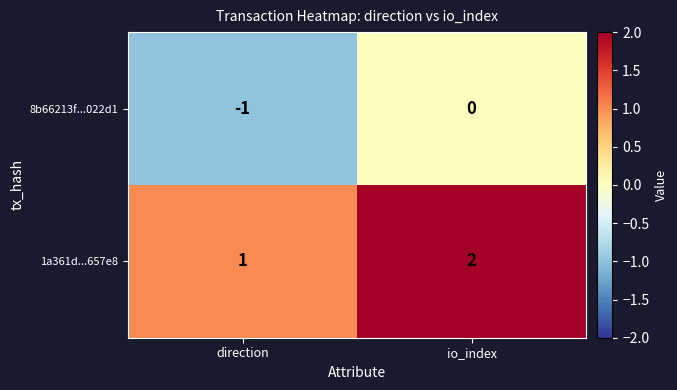

Which label corresponds to the largest value in the chart?

io_index